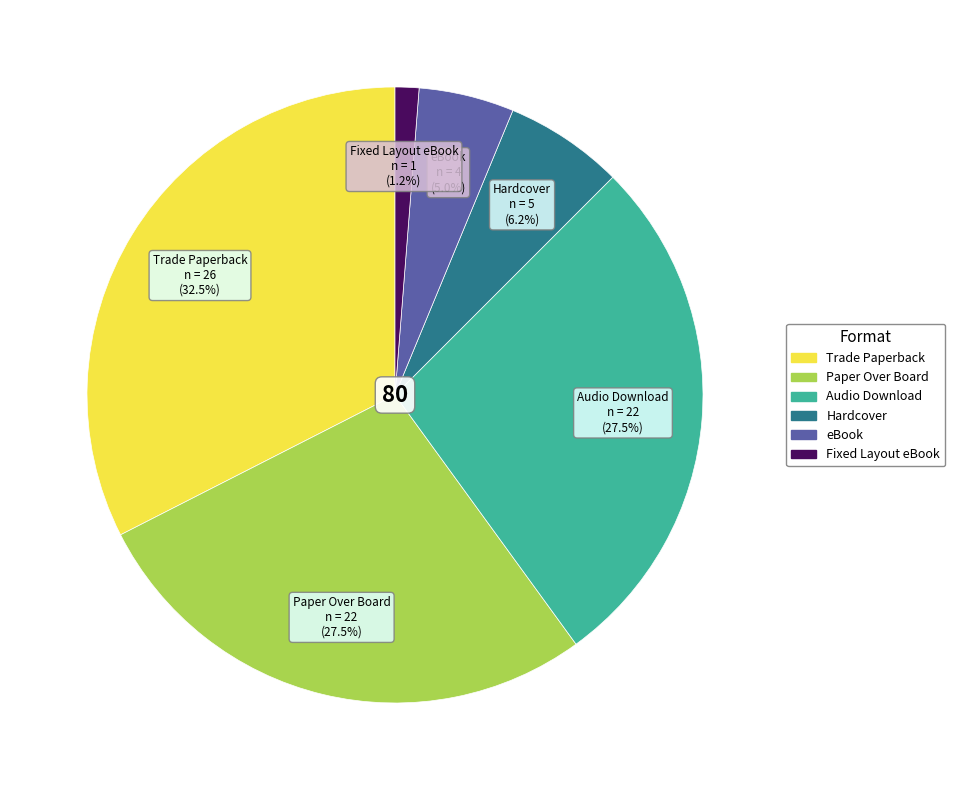

True or false: eBook accounts for 11% of the total.

False